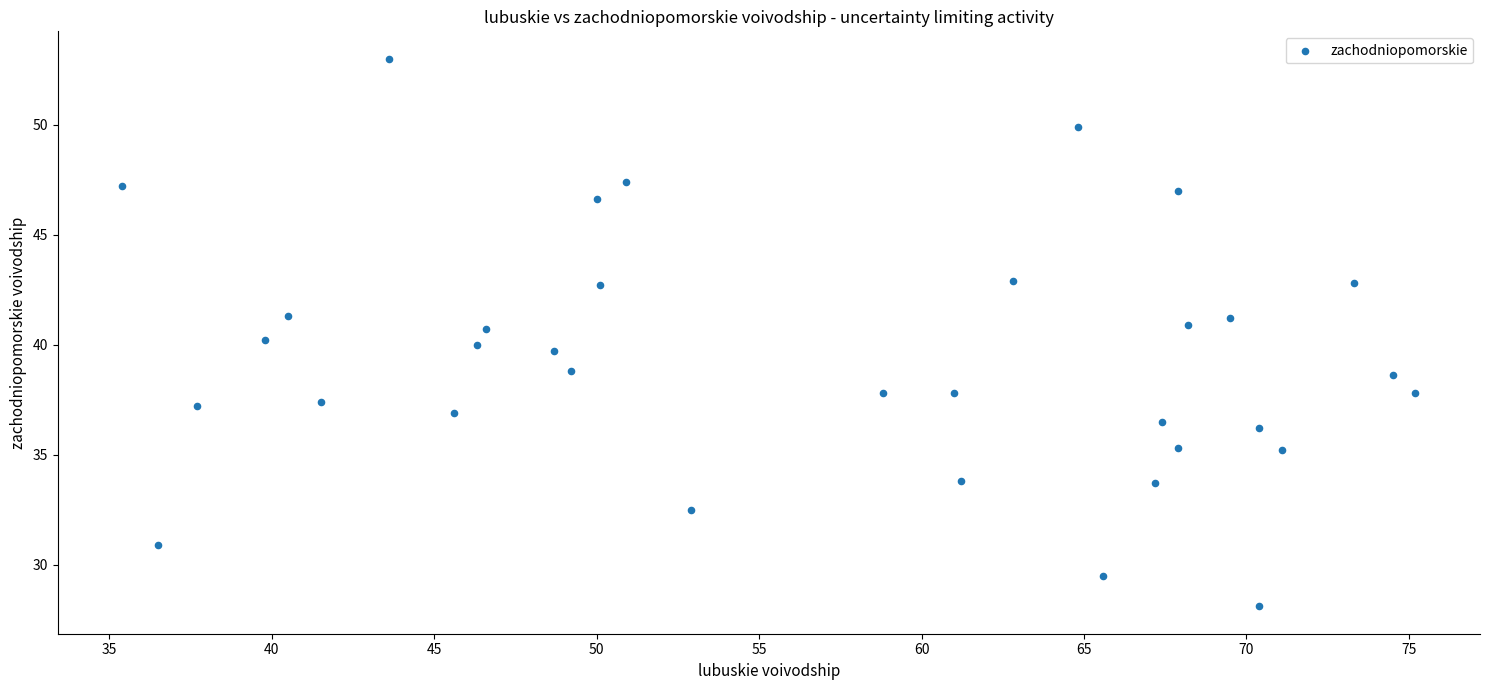

What is the range of X values (max minus min)?

39.8